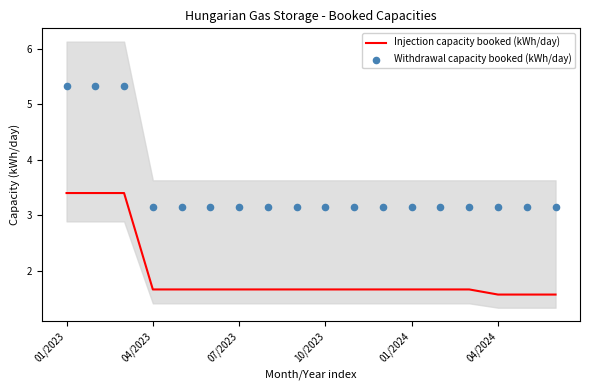

Which series has the widest spread of Y values?

Withdrawal capacity booked (kWh/day)